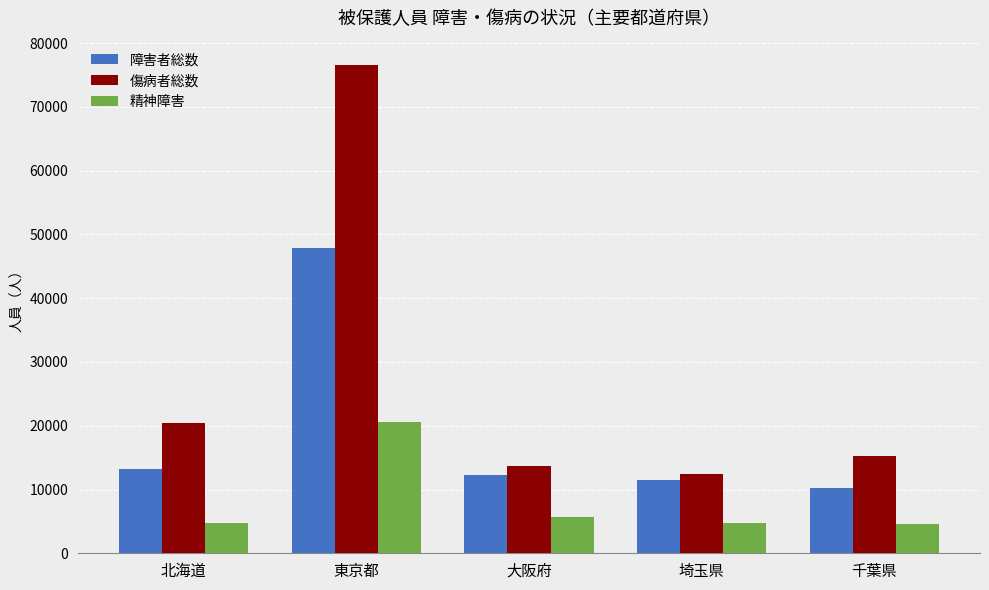

What is the difference between the highest and lowest values at 千葉県?

10622